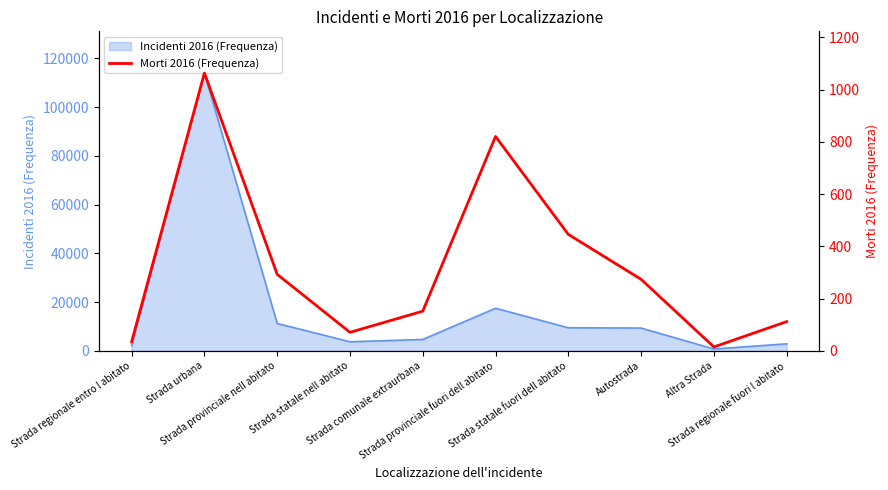

What is the greatest value displayed?

1064